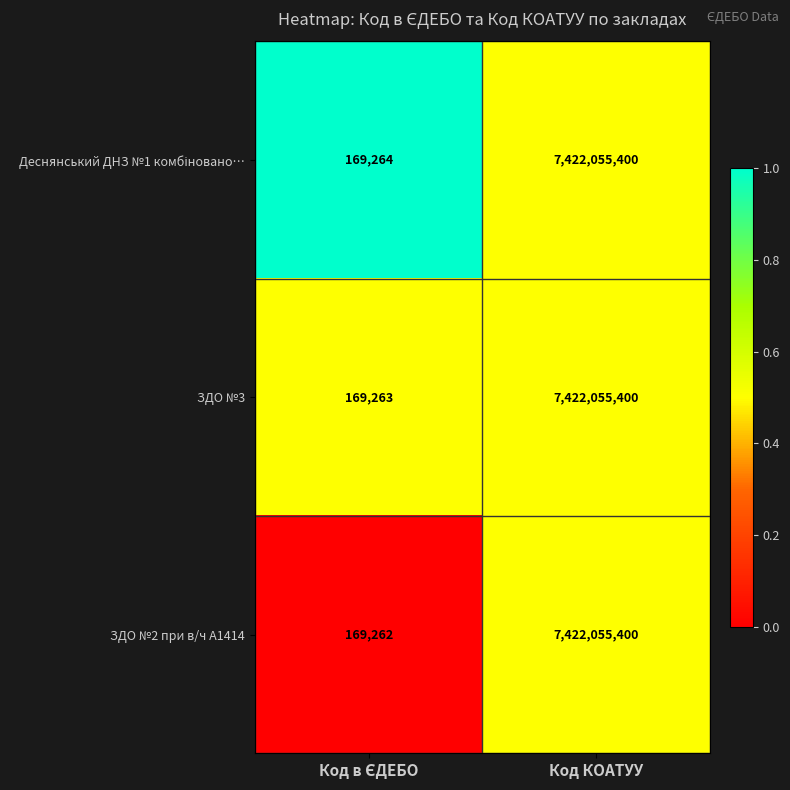

Read the ЗДО №2 при в/ч А1414 value at Код КОАТУУ.

7422055400